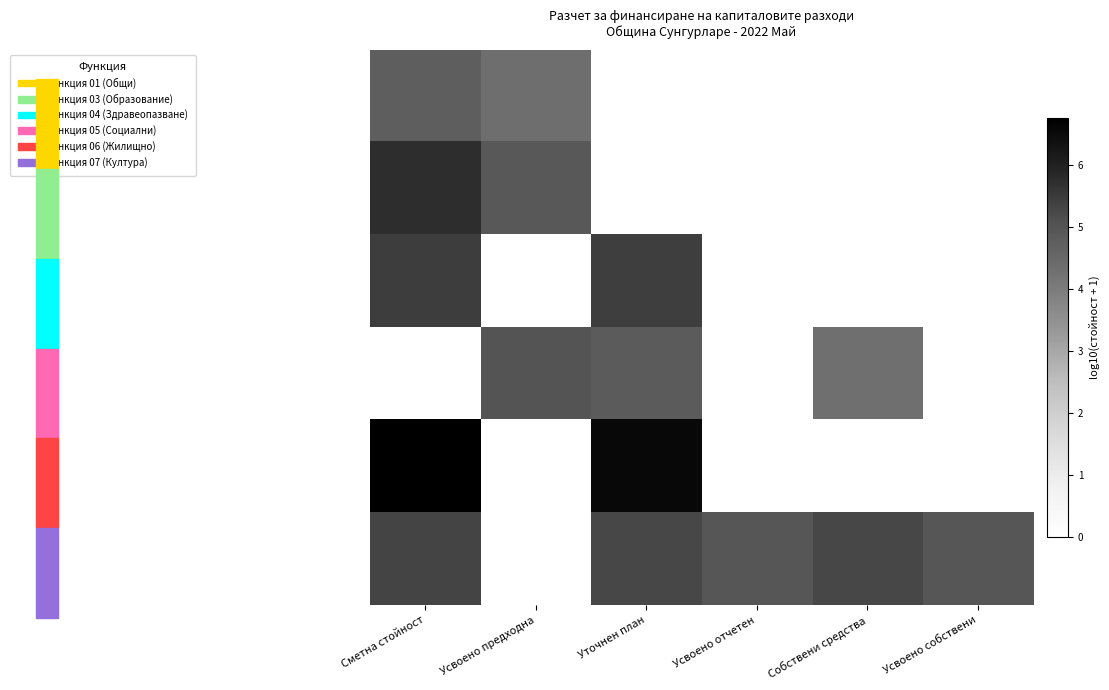

At which category is the sum across all series the highest?

Сметна стойност